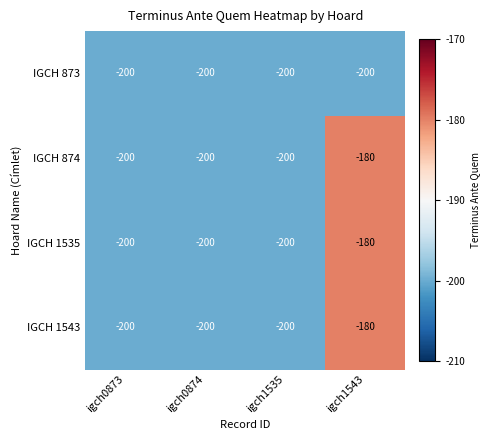

What is the difference between the highest and lowest values at igch1543?

20